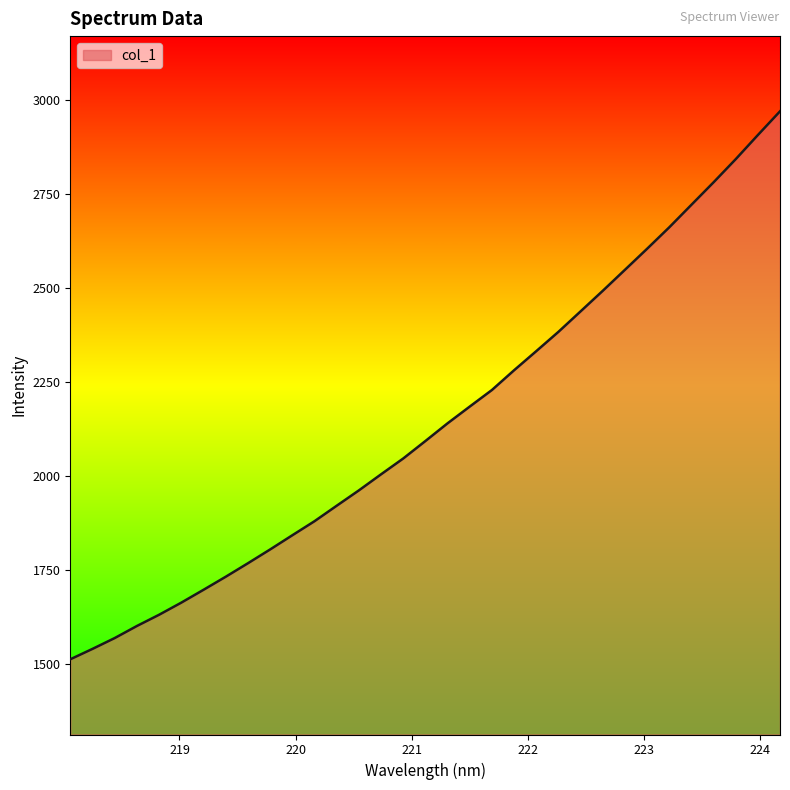

What is the smallest value displayed?

1513.8